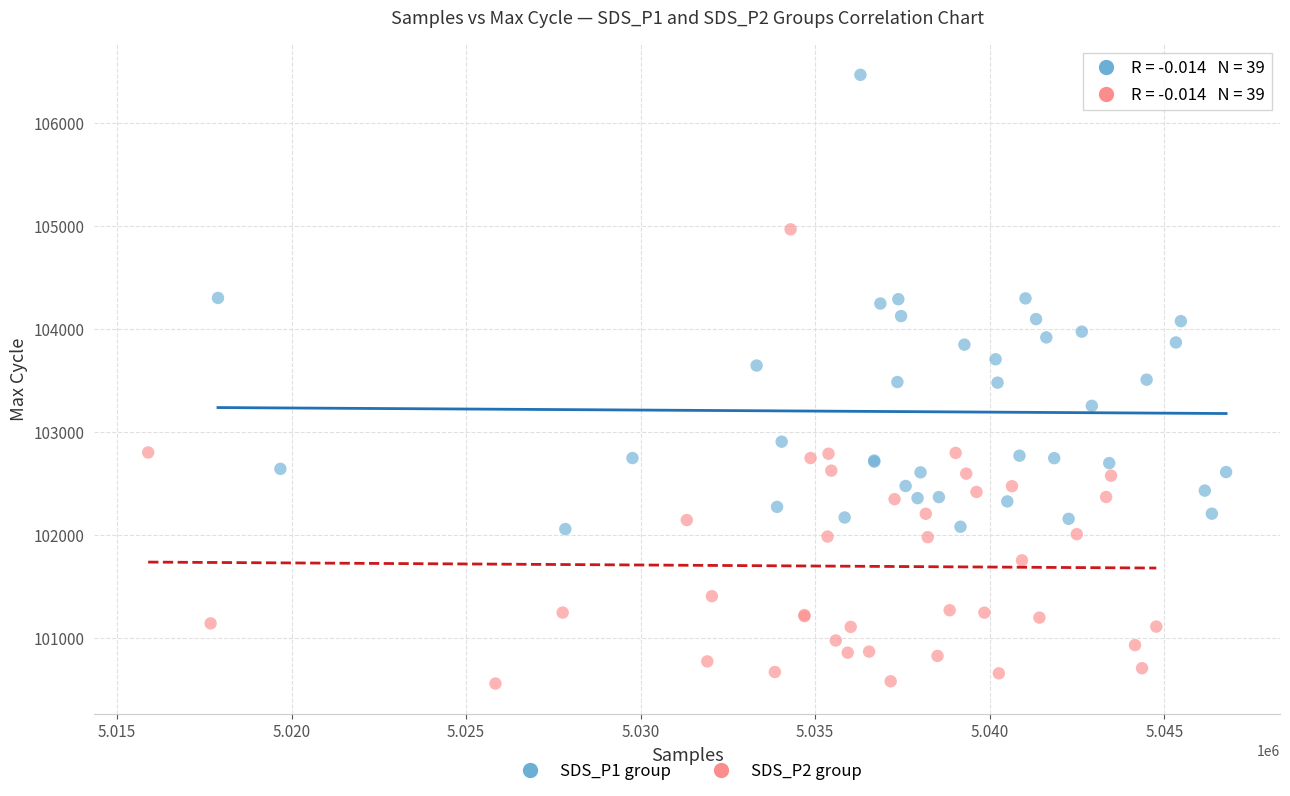

Which series reaches the minimum Y coordinate?

SDS_P2 group